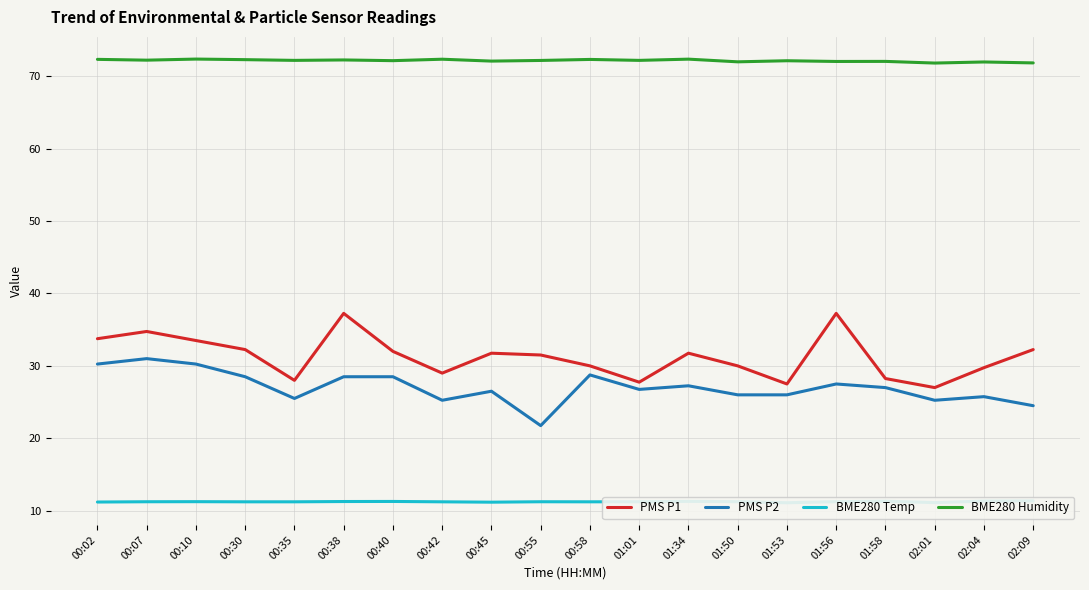

True or false: BME280 Temp and BME280 Humidity cross at least once.

False